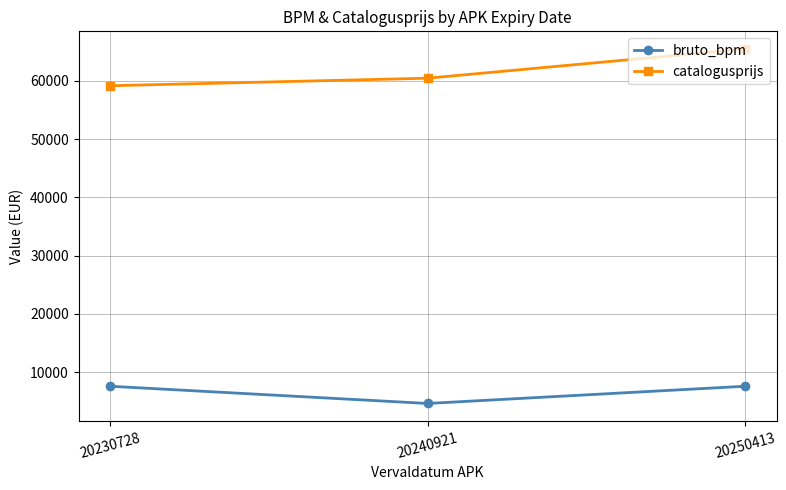

At how many categories does at least one series exceed 33054?

3